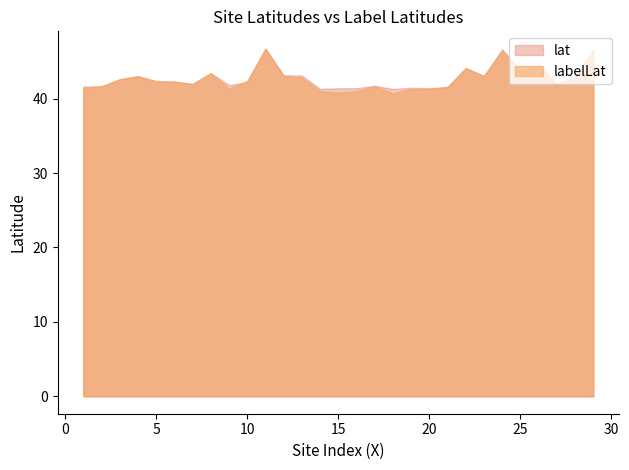

True or false: labelLat and lat intersect in this chart.

True